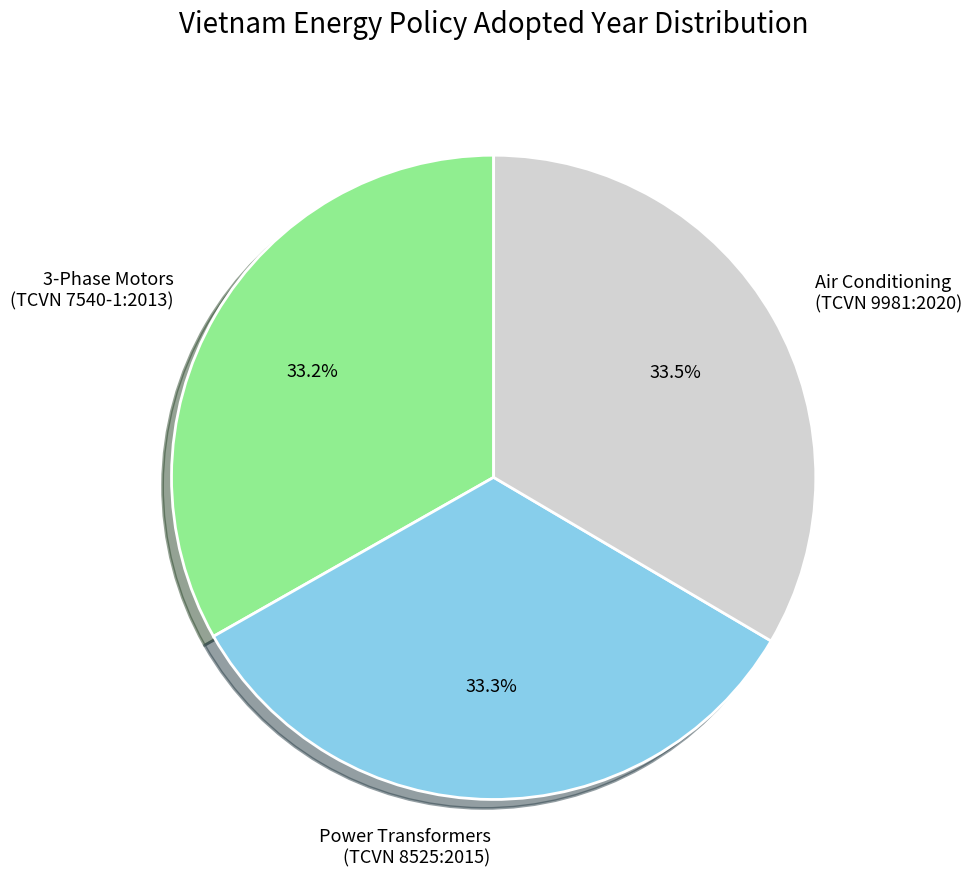

Rank the categories by value from lowest to highest.

3-Phase Motors
(TCVN 7540-1:2013), Power Transformers
(TCVN 8525:2015), Air Conditioning
(TCVN 9981:2020)